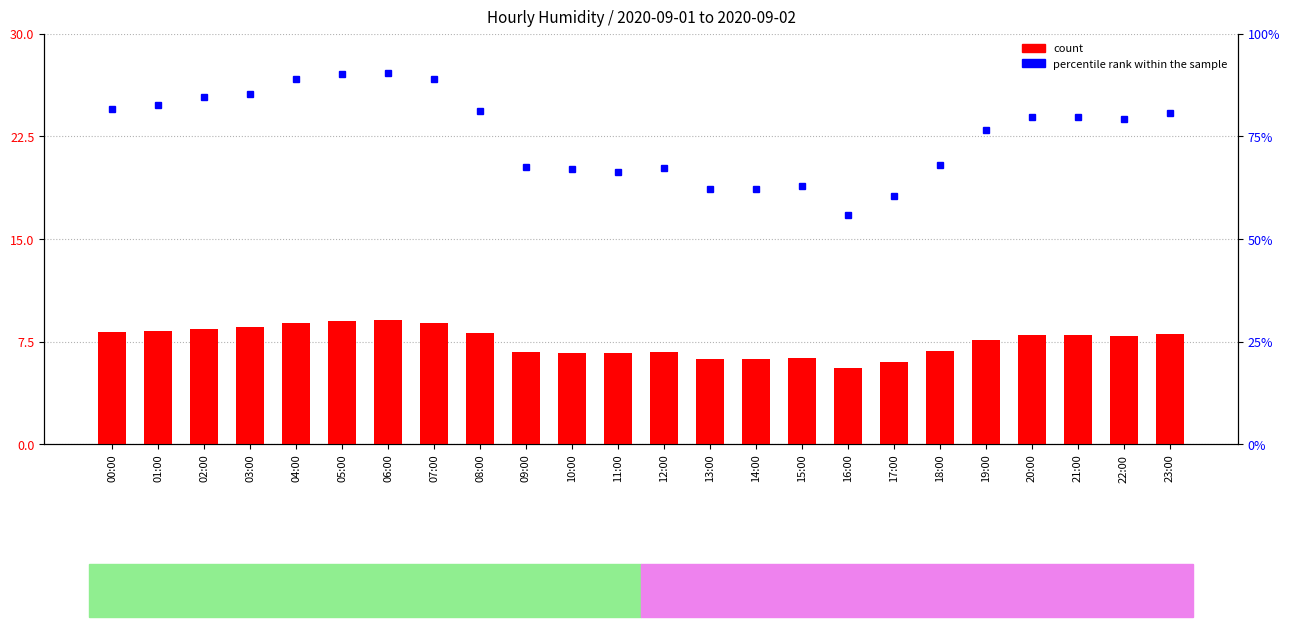

Reading left to right, what are all the values shown in this chart?

count: 8.2	8.3	8.5	8.5	8.9	9.0	9.1	8.9	8.1	6.8	6.7	6.6	6.7	6.2	6.2	6.3	5.6	6.0	6.8	7.7	8.0	8.0	7.9	8.1
percentile rank within the sample: 81.8	82.7	84.6	85.3	89.0	90.1	90.5	89.0	81.2	67.6	67.0	66.3	67.3	62.2	62.2	62.8	55.9	60.4	68.0	76.5	79.6	79.7	79.3	80.7